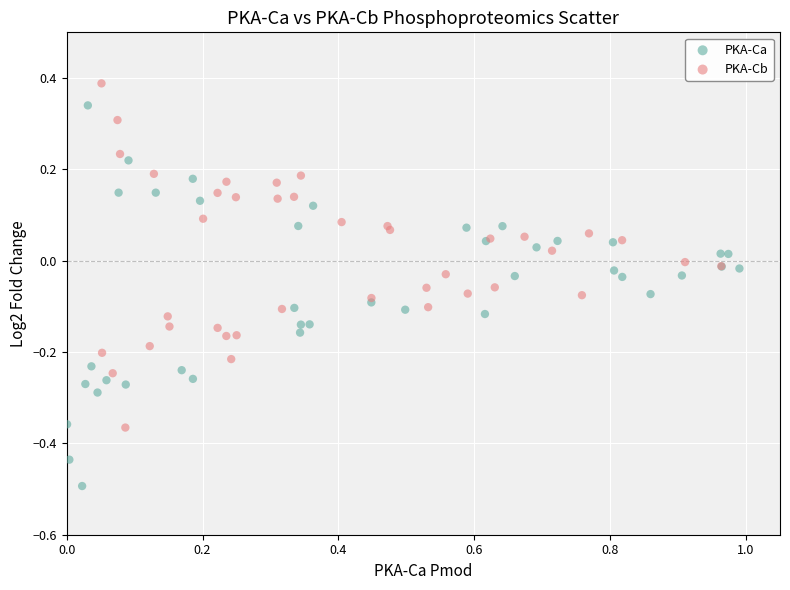

Which series contains the highest Y value?

PKA-Cb